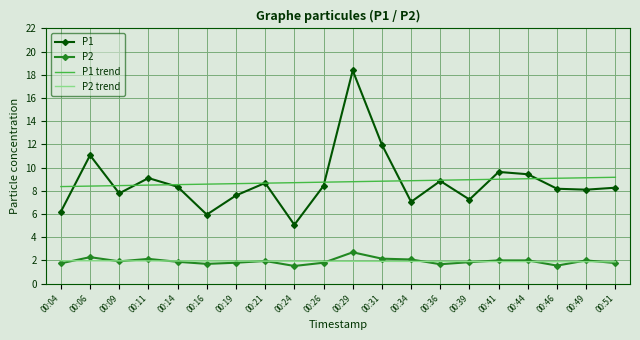

What is the total value across all series at 00:39?

20.0